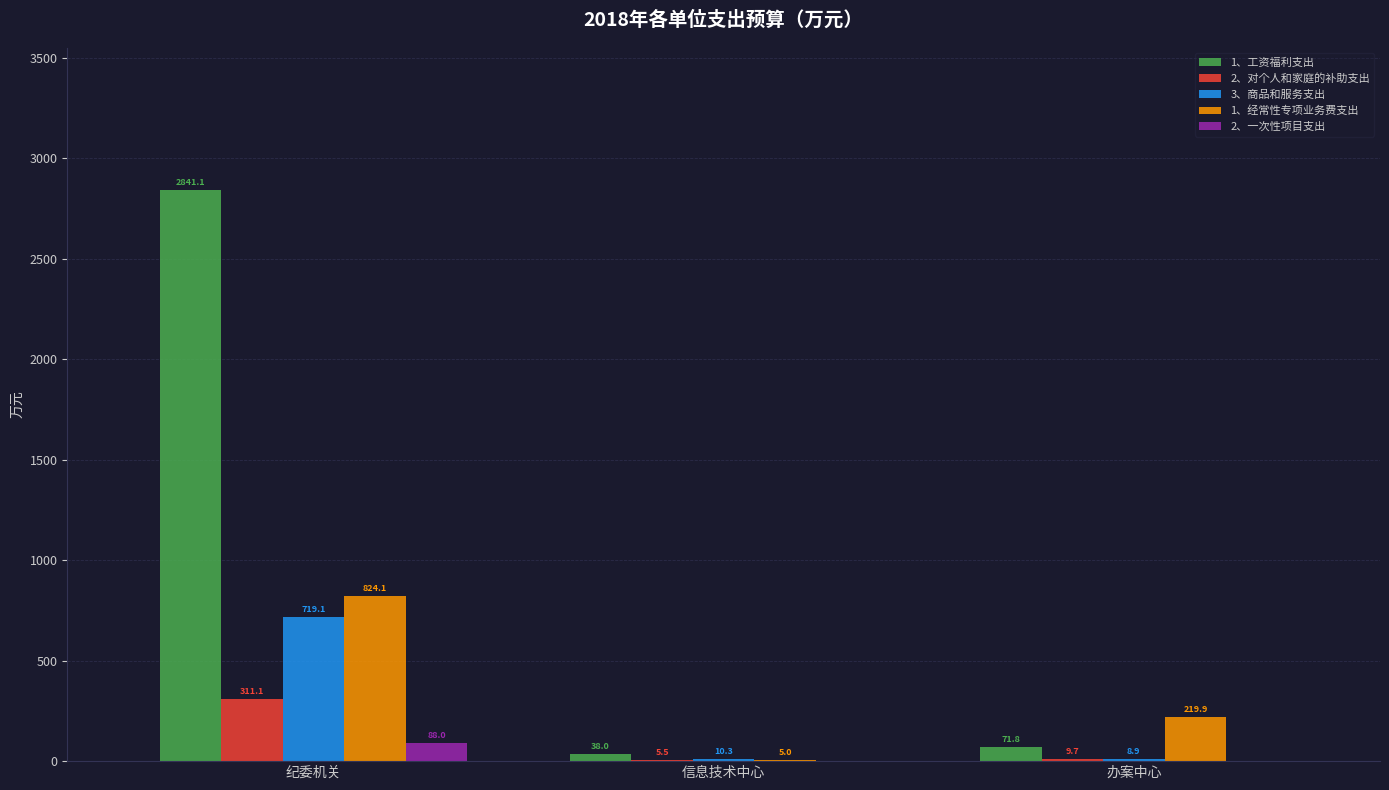

What is the total value across all series at 纪委机关?

4783.4